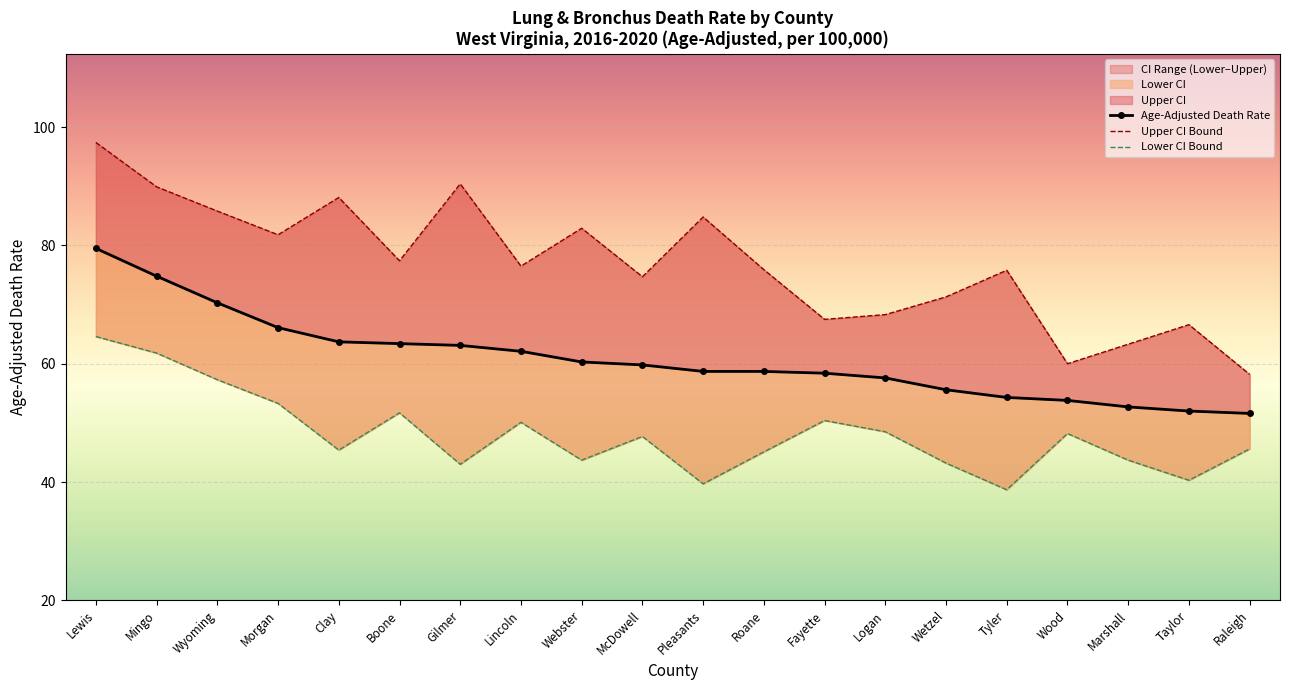

Read the Lower CI value at Wood.

48.2